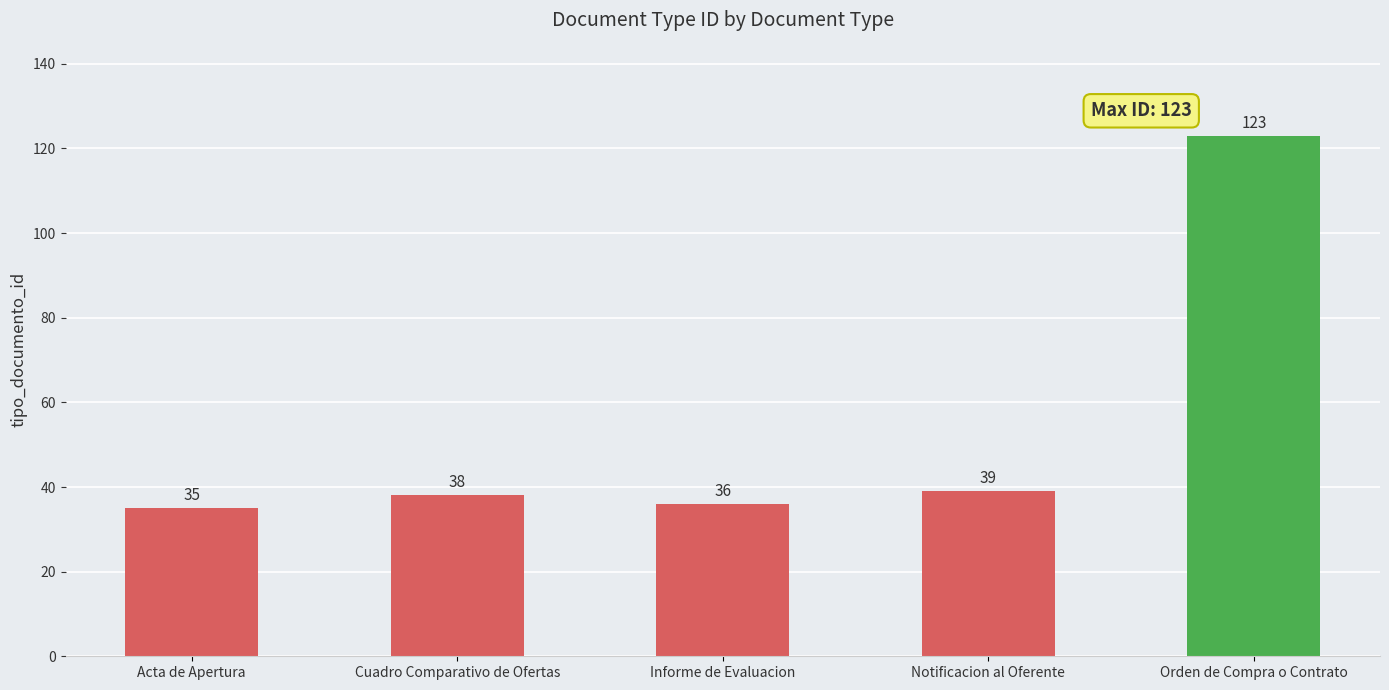

The chart shows a value of 60 at Notificacion al Oferente. True or false?

False